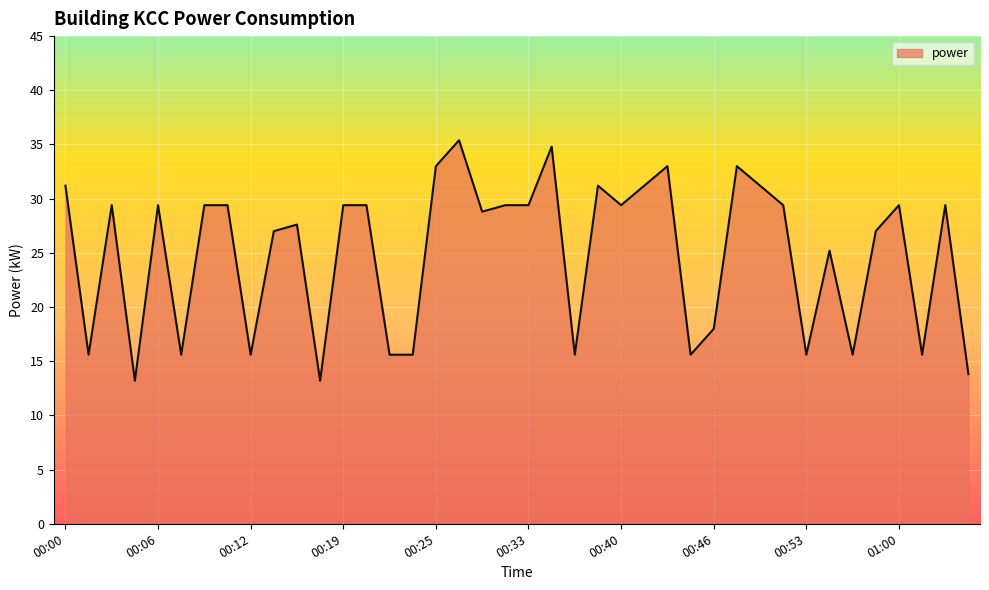

What is the difference between the maximum and minimum values?

22.2